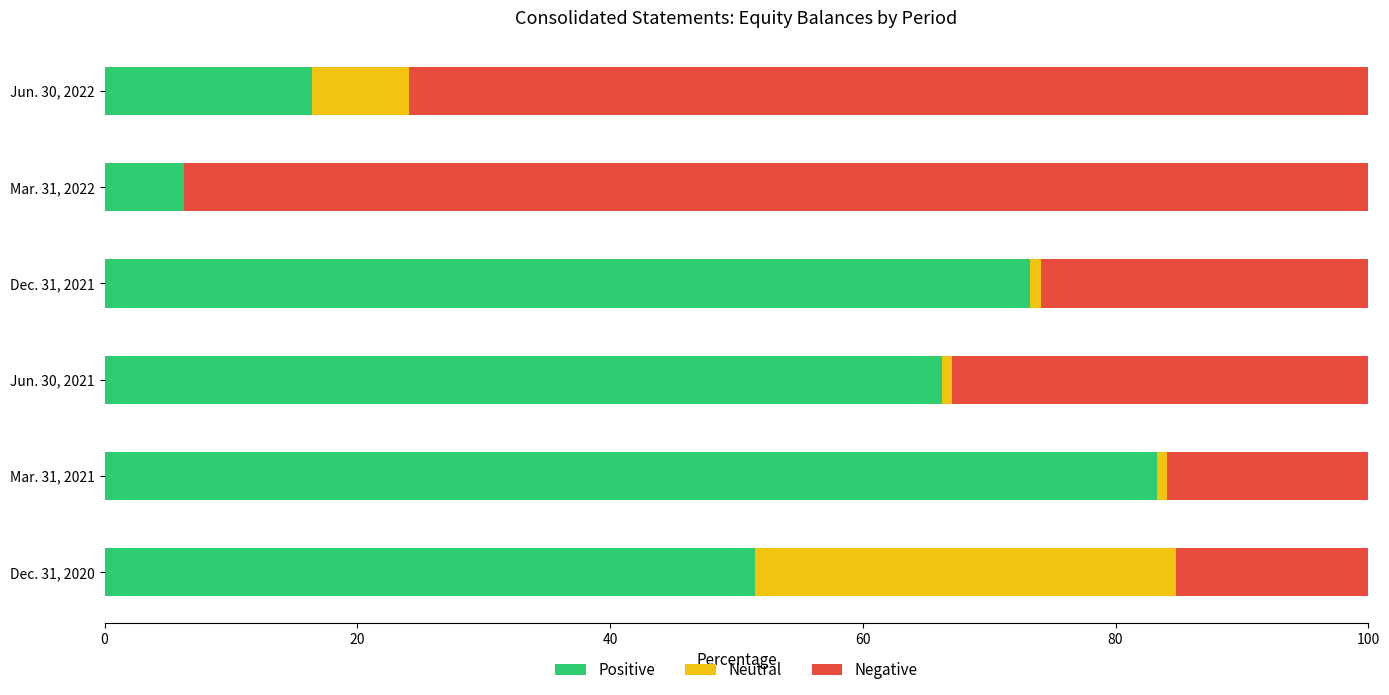

How many series are shown in this chart?

3